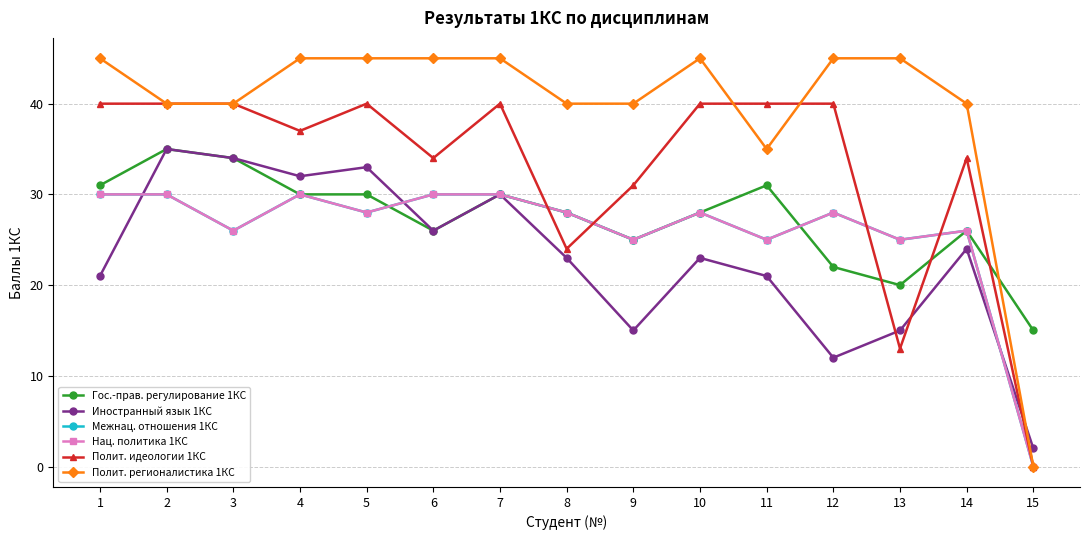

How many distinct data groups are displayed?

6